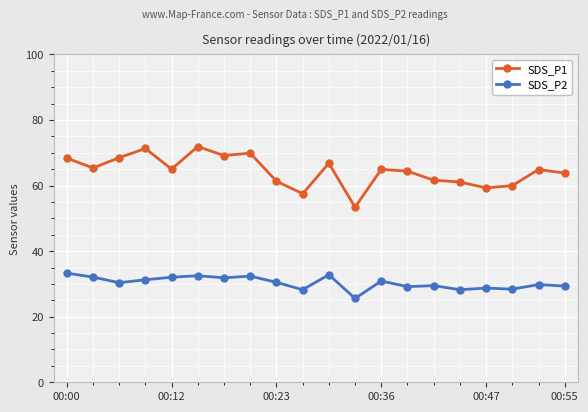

At how many categories does at least one series exceed 39?

20